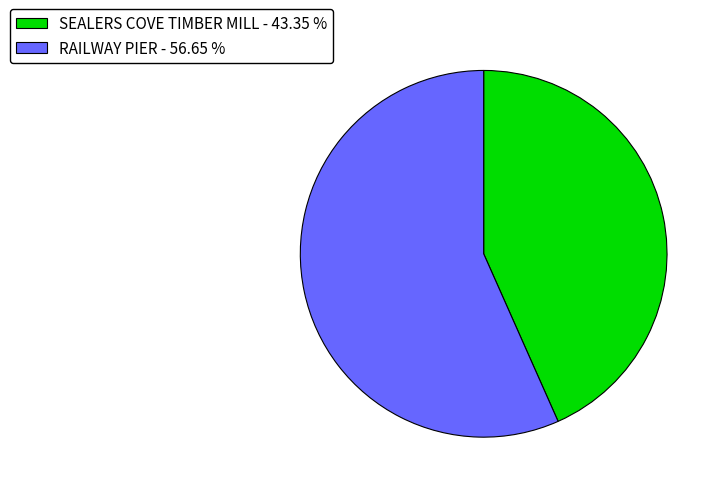

Which slice is the largest?

RAILWAY PIER